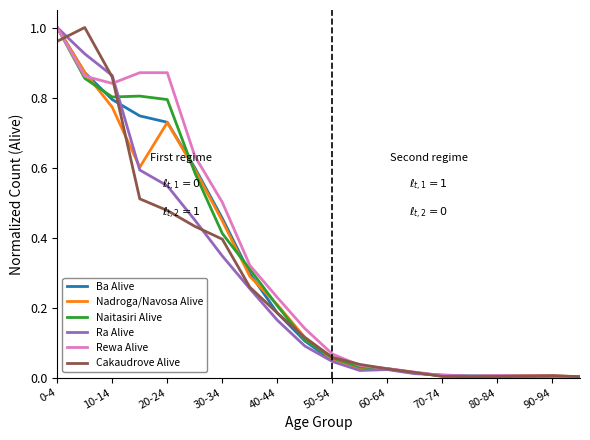

Reading left to right, extract all data points from this chart.

Ba Alive: 1.0	0.9	0.8	0.7	0.7	0.6	0.5	0.3	0.2	0.1	0.0	0.0	0.0	0.0	0.0	0.0	0.0	0.0	0.0	0.0
Nadroga/Navosa Alive: 1.0	0.9	0.8	0.6	0.7	0.6	0.4	0.3	0.2	0.1	0.1	0.0	0.0	0.0	0.0	0.0	0.0	0.0	0.0	0.0
Naitasiri Alive: 1.0	0.9	0.8	0.8	0.8	0.6	0.4	0.3	0.2	0.1	0.1	0.0	0.0	0.0	0.0	0.0	0.0	0.0	0.0	0.0
Ra Alive: 1.0	0.9	0.9	0.6	0.5	0.5	0.3	0.3	0.2	0.1	0.0	0.0	0.0	0.0	0.0	0.0	0.0	0.0	0.0	0.0
Rewa Alive: 1.0	0.9	0.8	0.9	0.9	0.6	0.5	0.3	0.2	0.1	0.1	0.0	0.0	0.0	0.0	0.0	0.0	0.0	0.0	0.0
Cakaudrove Alive: 1.0	1.0	0.9	0.5	0.5	0.4	0.4	0.3	0.2	0.1	0.1	0.0	0.0	0.0	0.0	0.0	0.0	0.0	0.0	0.0